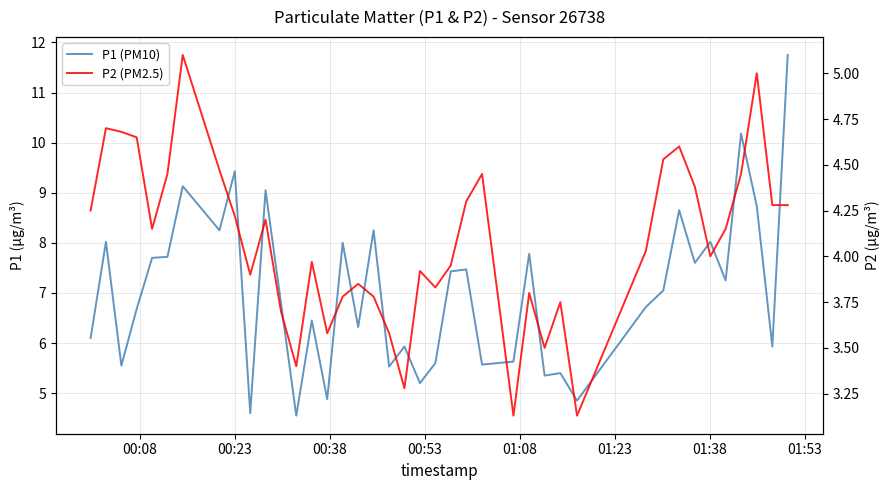

Count the number of categories in the chart.

40